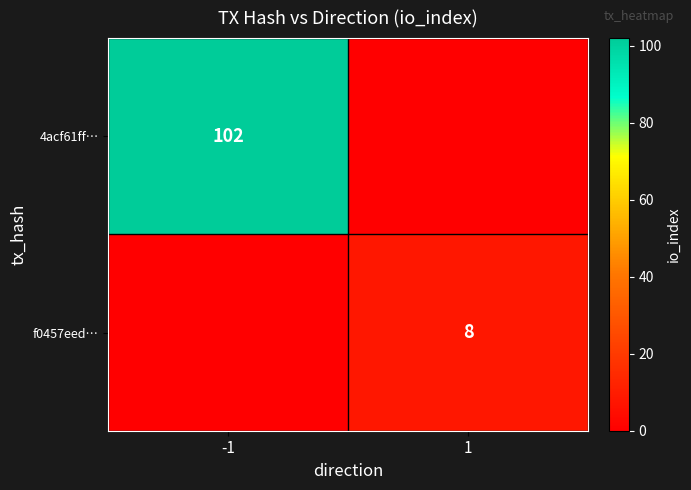

The 4acf61ff… series shows 102 at -1. True or false?

True